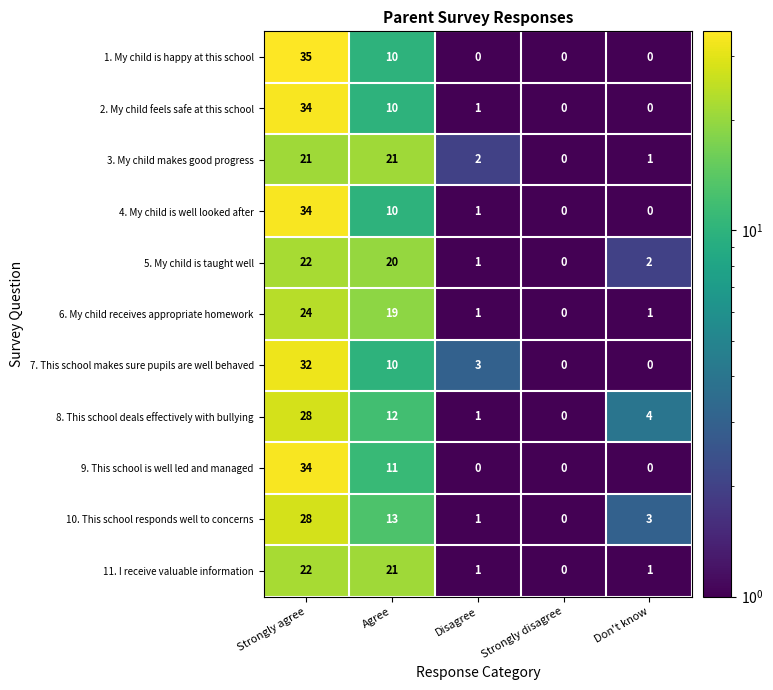

Where does the 8. This school deals effectively with bullying series first go above 4?

Strongly agree